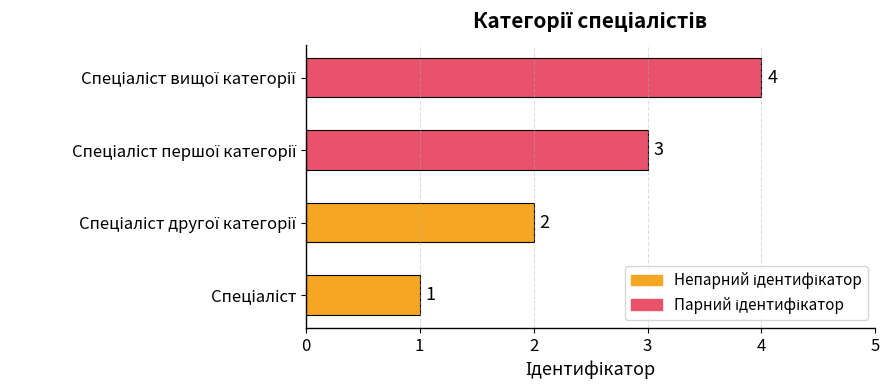

What is the maximum value shown in the chart?

4